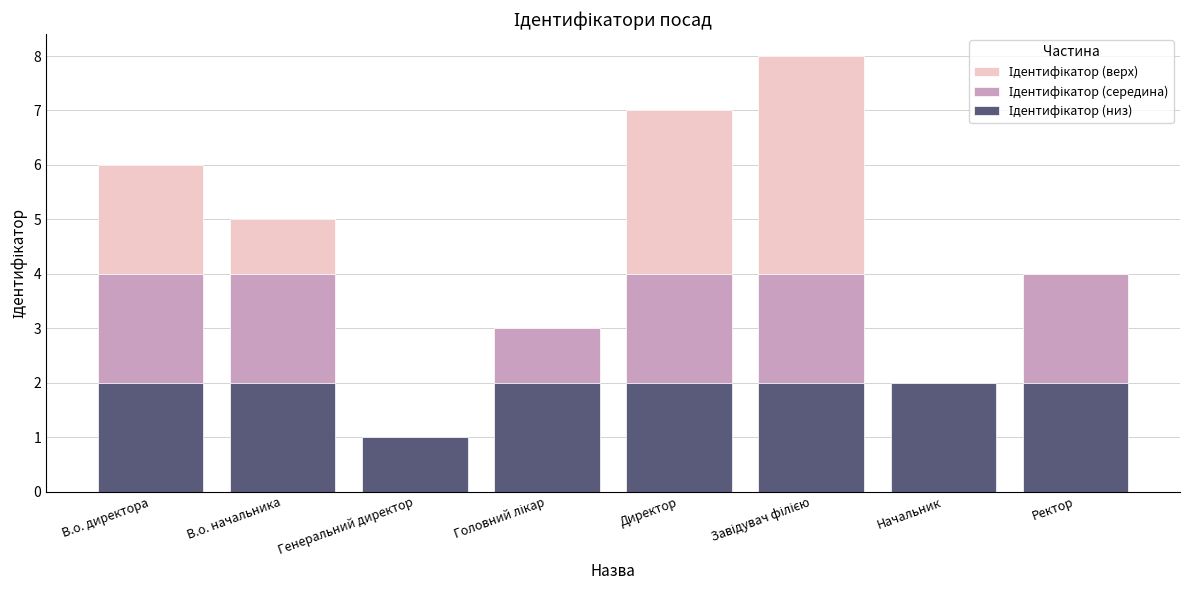

What is the total value across all series at В.о. начальника?

5